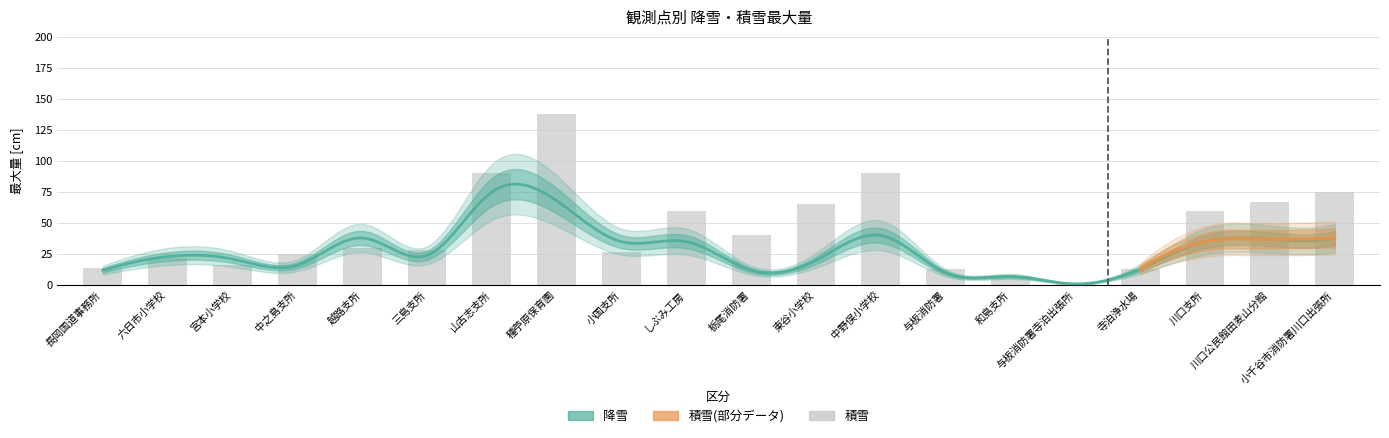

What is the maximum value shown in the chart?

138